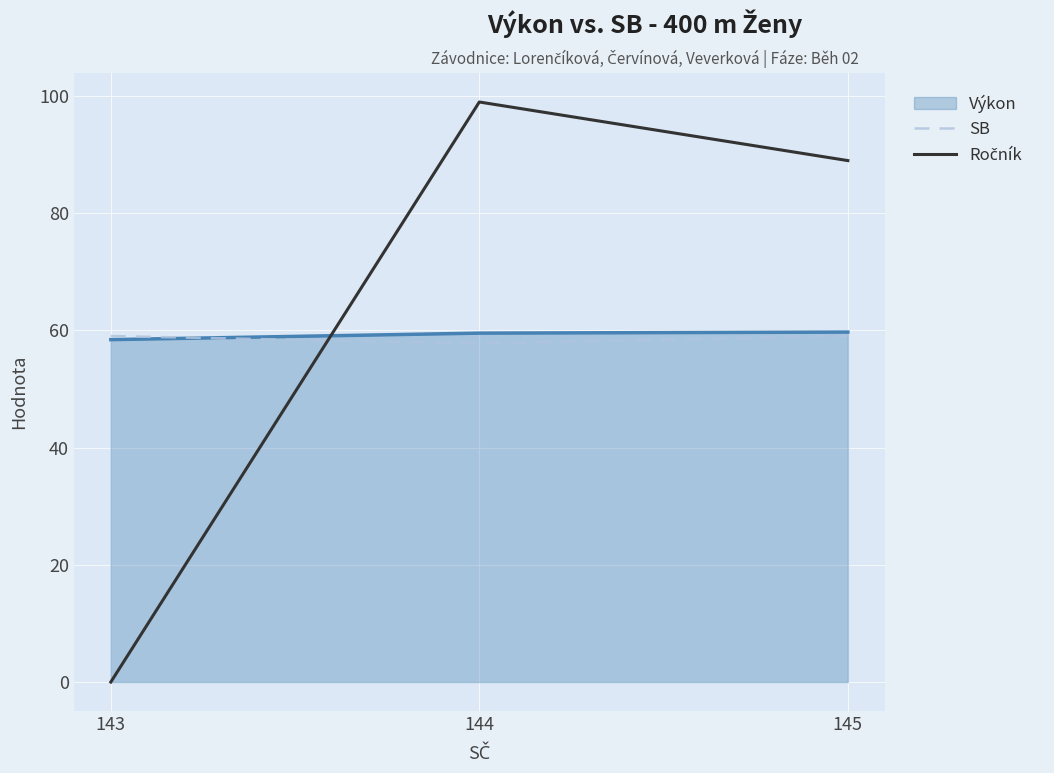

The value of SB at 144 is 57.8. True or false?

True